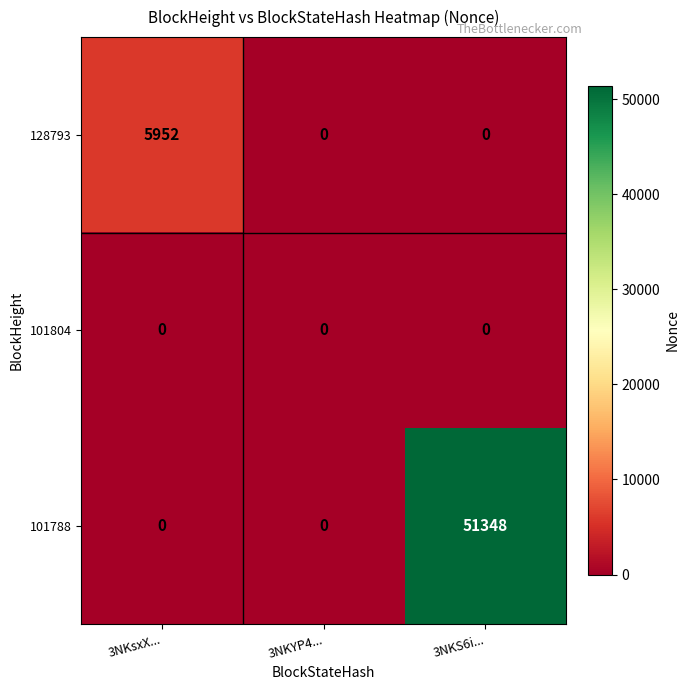

At which category is the sum across all series the highest?

3NKS6i...